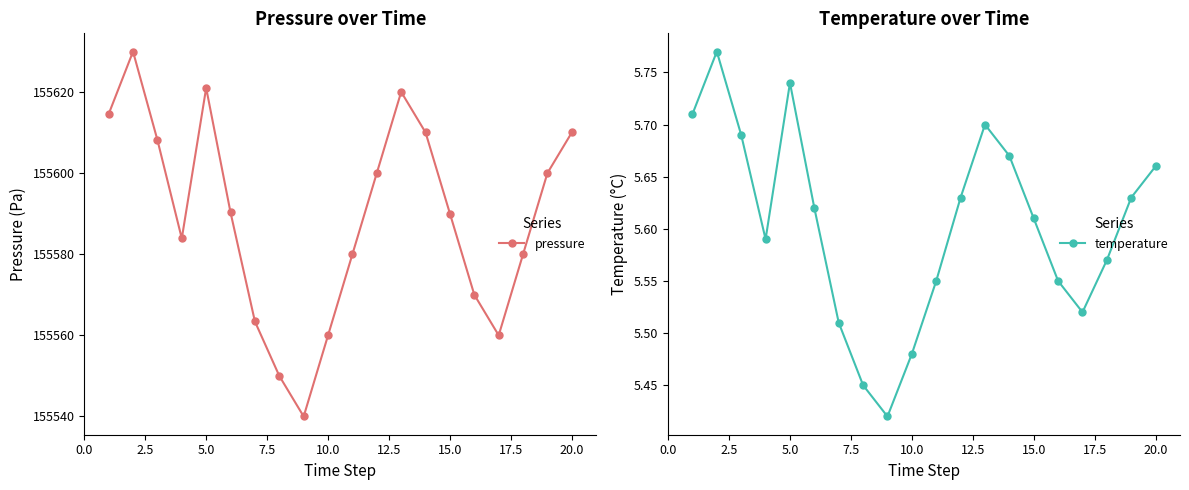

How many temperature values are between 5 and 6?

20